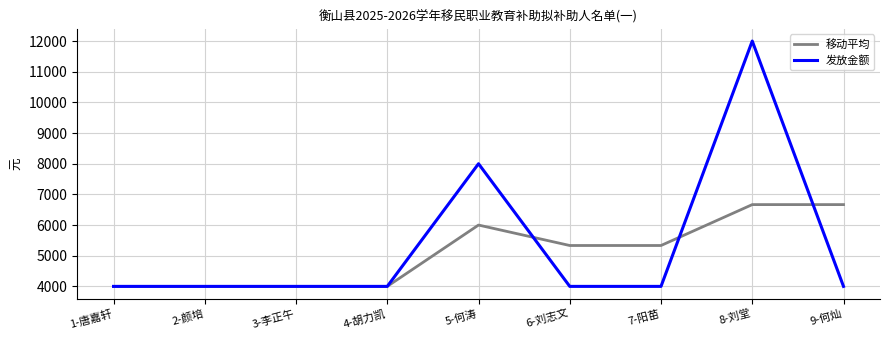

What position from the left is 1-唐嘉轩?

1